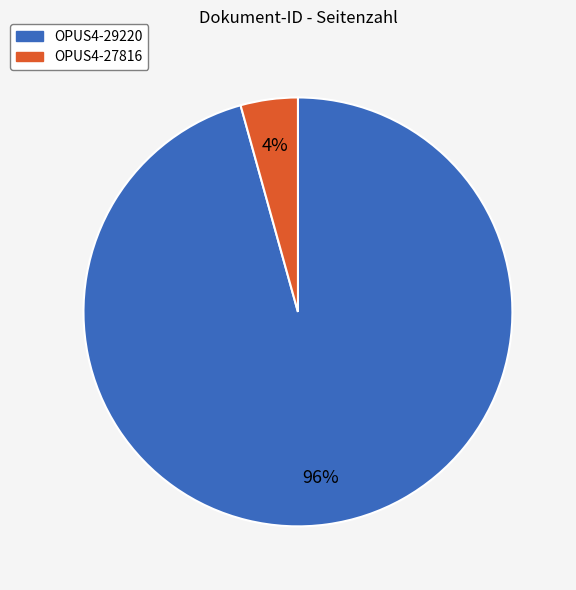

To the nearest percent, what is the combined percentage of OPUS4-29220 and OPUS4-27816?

100%